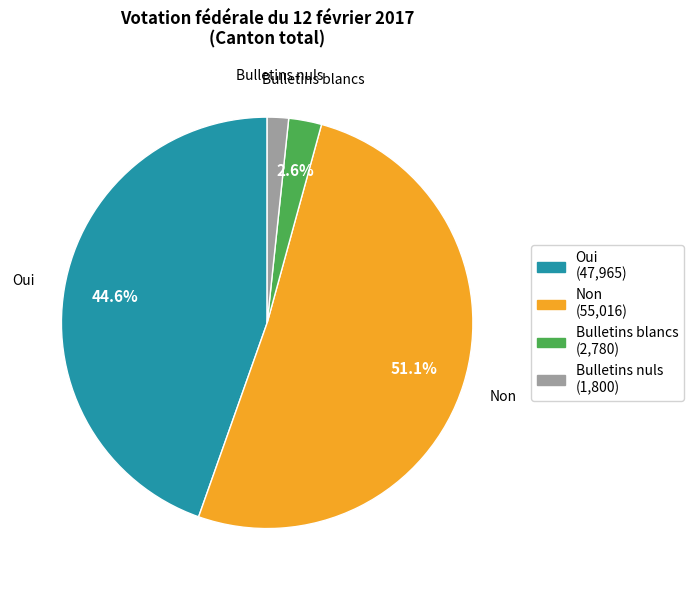

What is the ratio of the value at Bulletins blancs to the value at Oui?

0.1